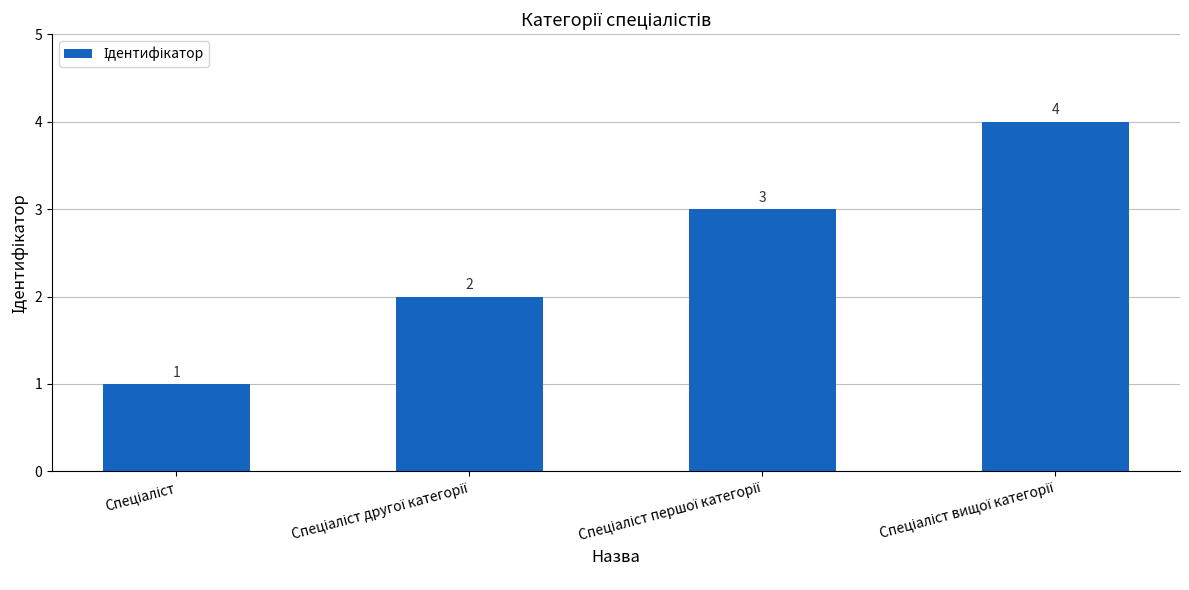

What is the value of the 1st bar from the left?

1